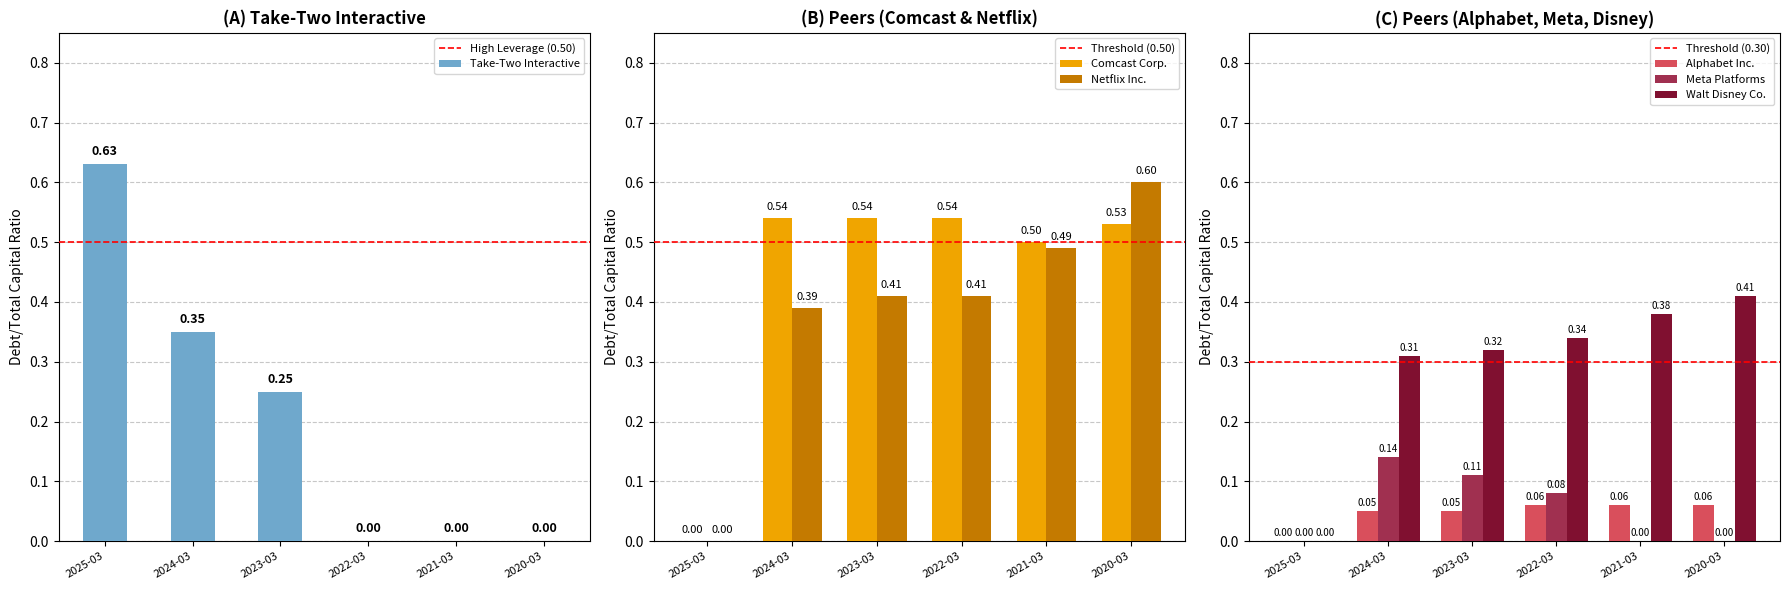

Is the value of Comcast Corp. at 2024-03 greater than the value of Netflix Inc. at 2023-03?

Yes